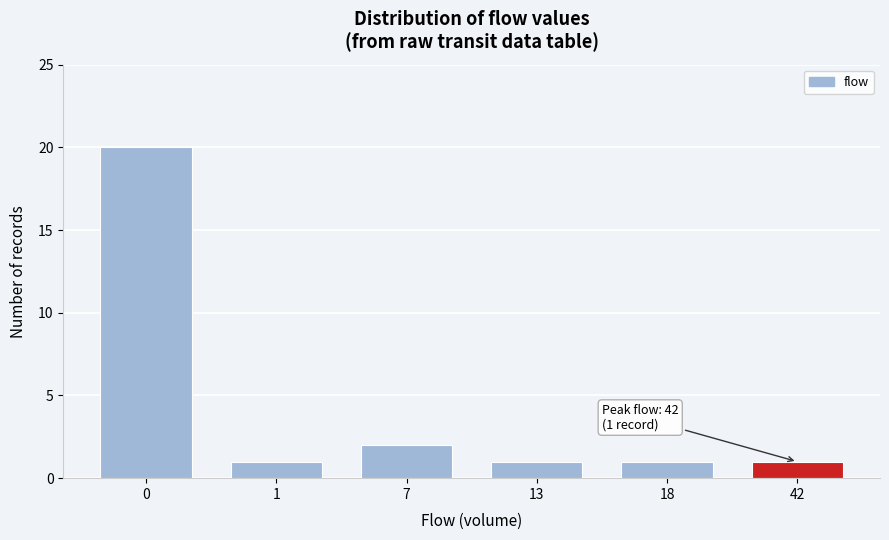

Reading right to left, extract all data points from this chart.

1	1	1	2	1	20